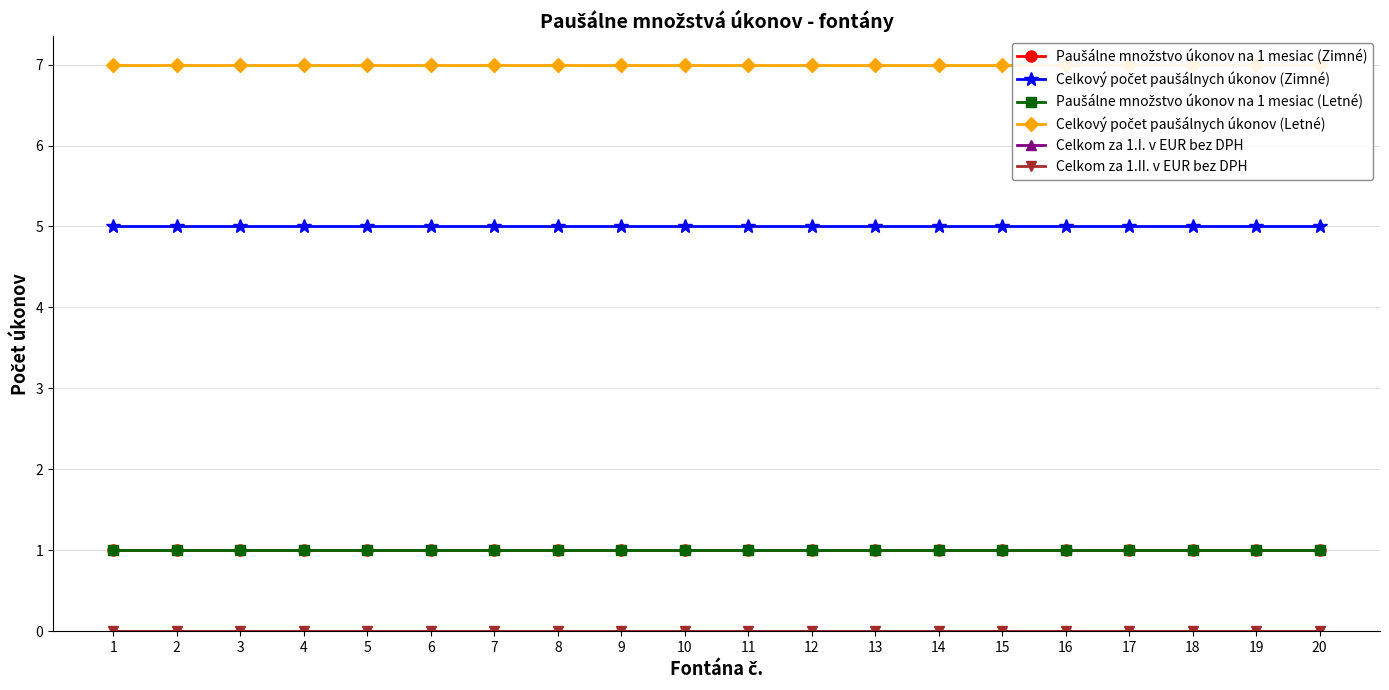

What is the spread (max minus min) of values at 10?

7